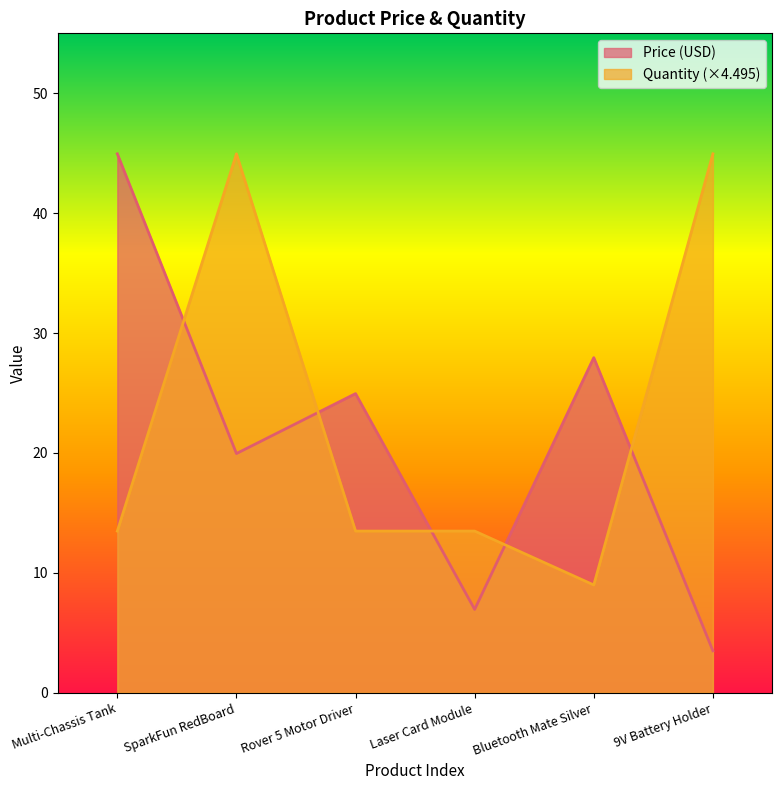

How many times do Price (USD) and Quantity cross each other?

5